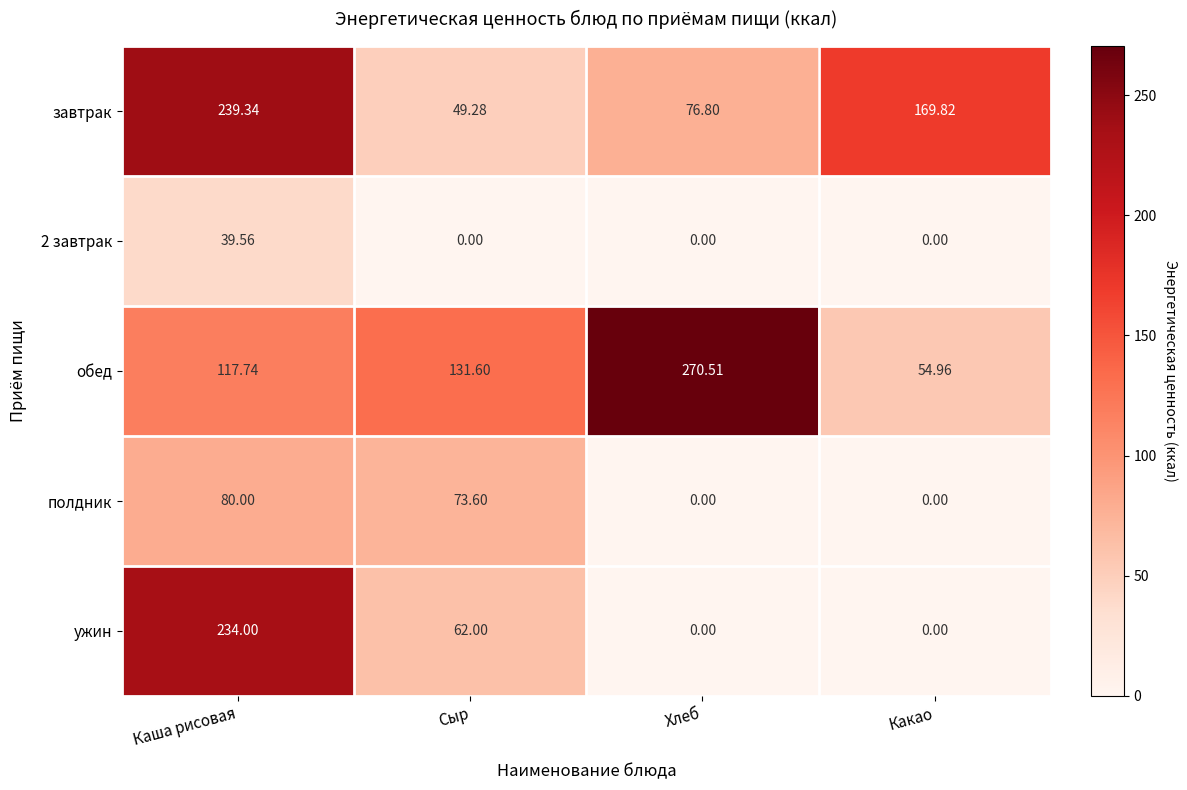

Rank the series by their maximum value, from lowest to highest.

2 завтрак, полдник, ужин, завтрак, обед